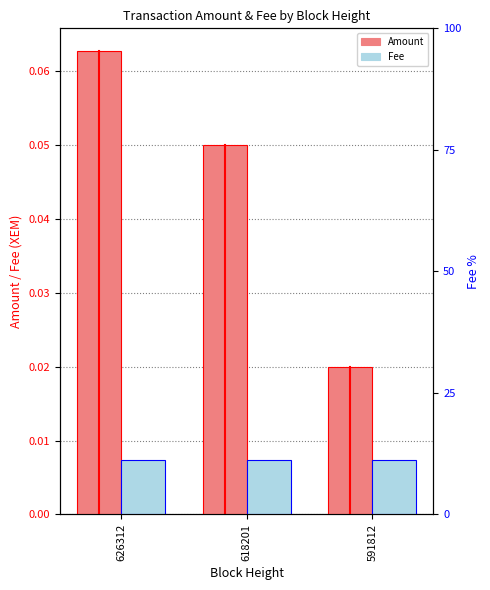

Between 626312 and 618201, which series saw the biggest shift?

Amount